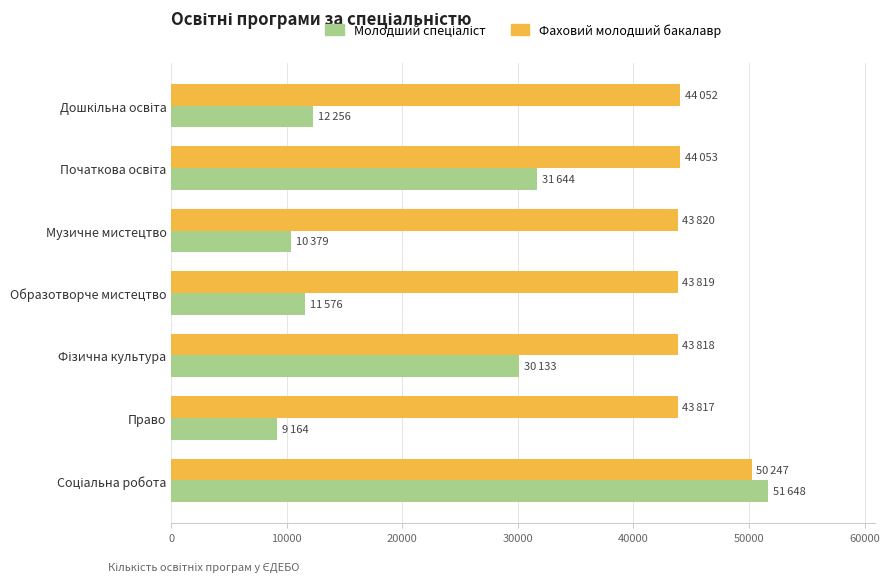

What is the maximum value shown in the chart?

51648